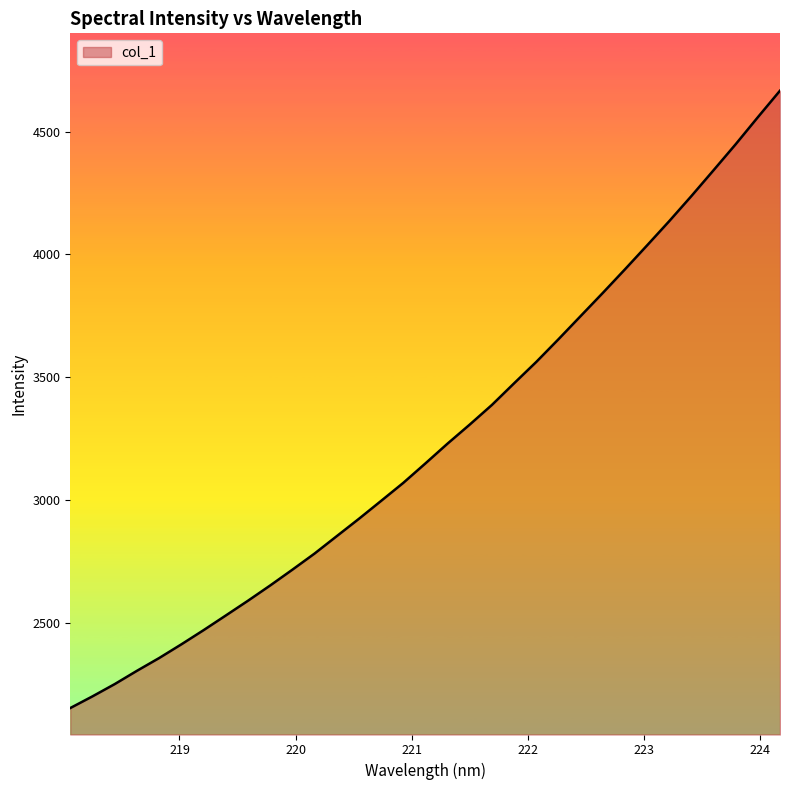

What is the minimum value shown in the chart?

2154.0